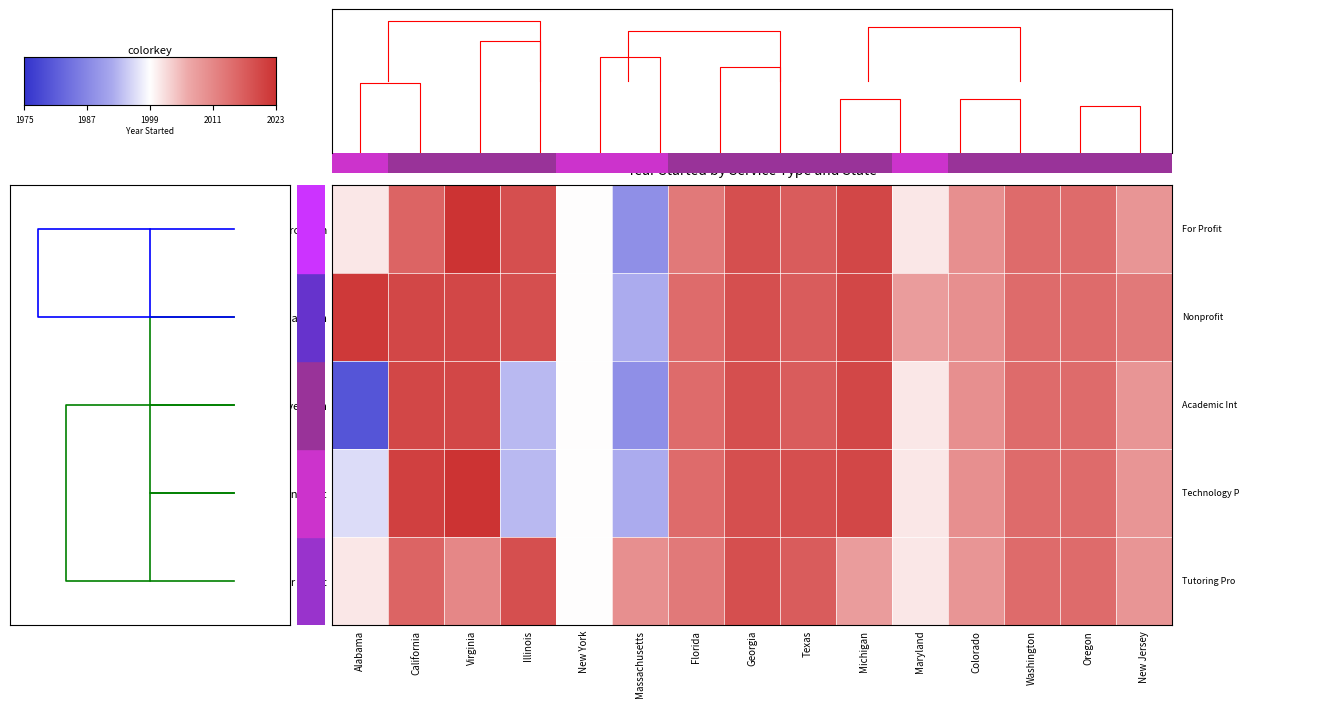

True or false: Academic Intervention has a value of 1.3 at Oregon.

False